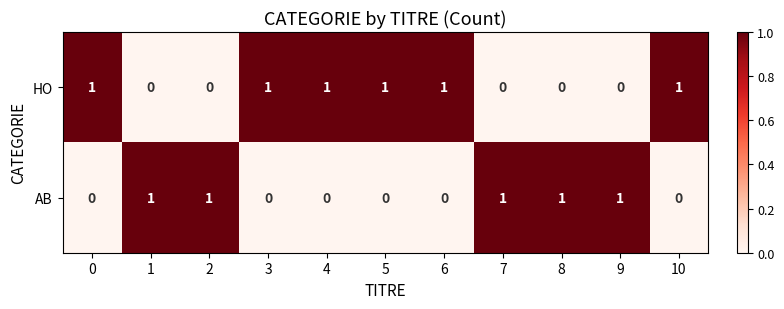

How many categories are shown in the chart?

11